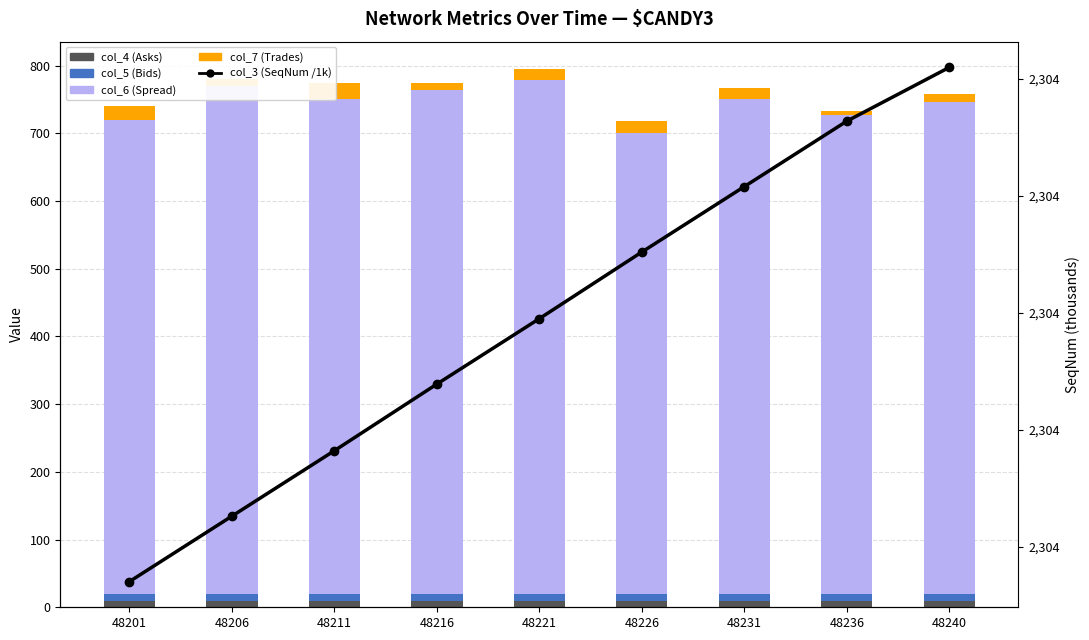

What is the difference between the second highest and minimum values in the col_6 (Spread) series?

69.0